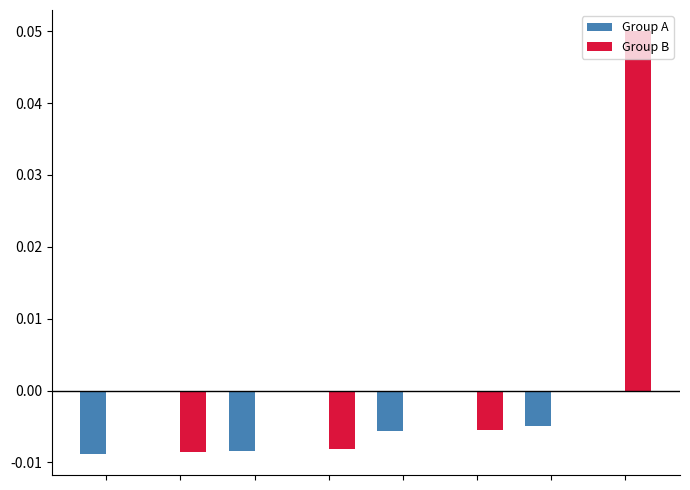

Which series has the largest total across all categories?

Group B